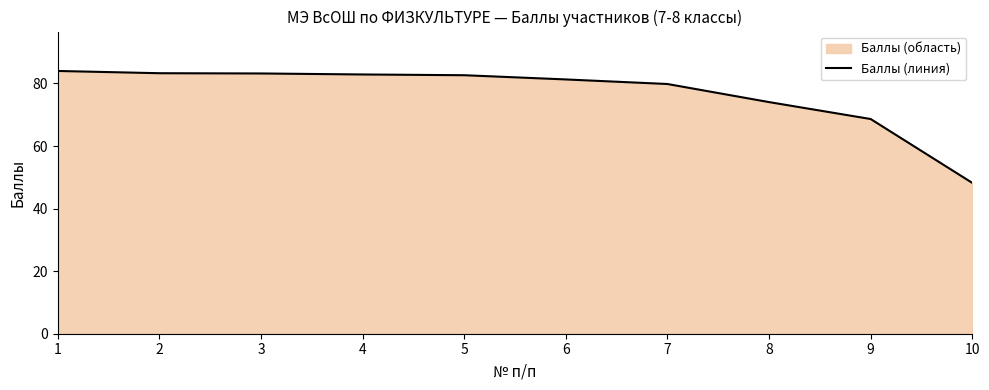

Does the chart display data point markers on the line(s)?

No